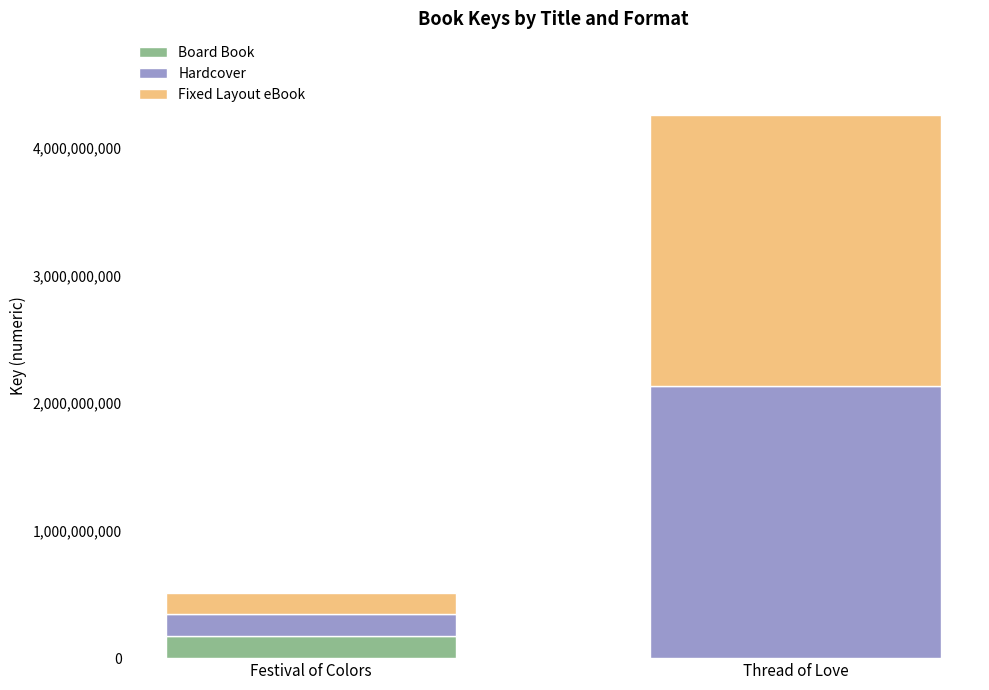

What is the maximum value for Board Book?

171153699